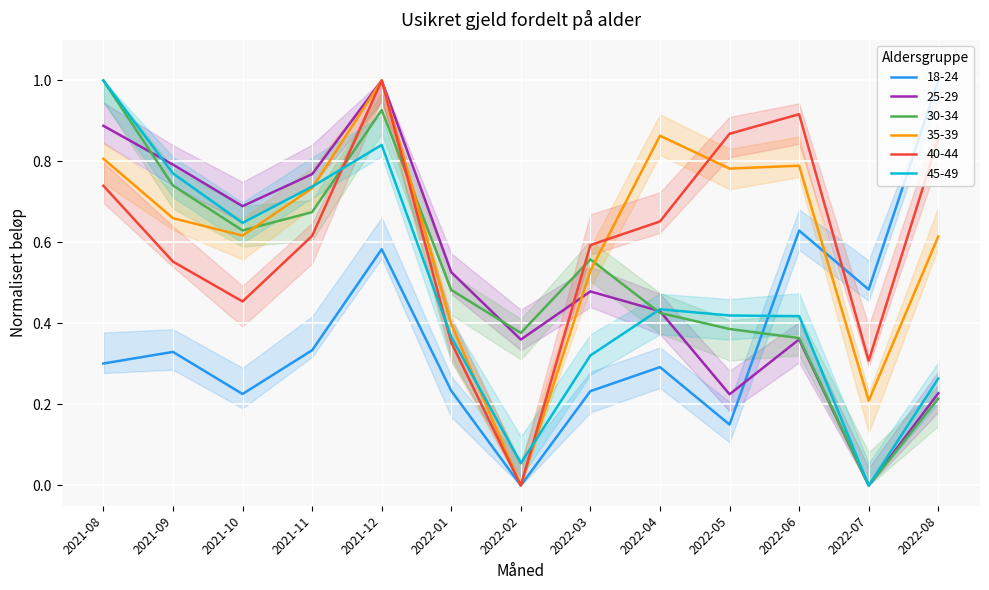

In 40-44, how many points are lower than both neighbors (excluding endpoints)?

3